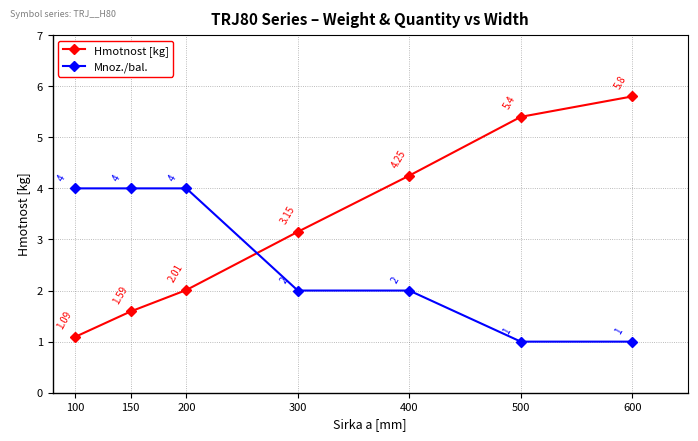

Where does the Hmotnost [kg] series first go above 3?

300